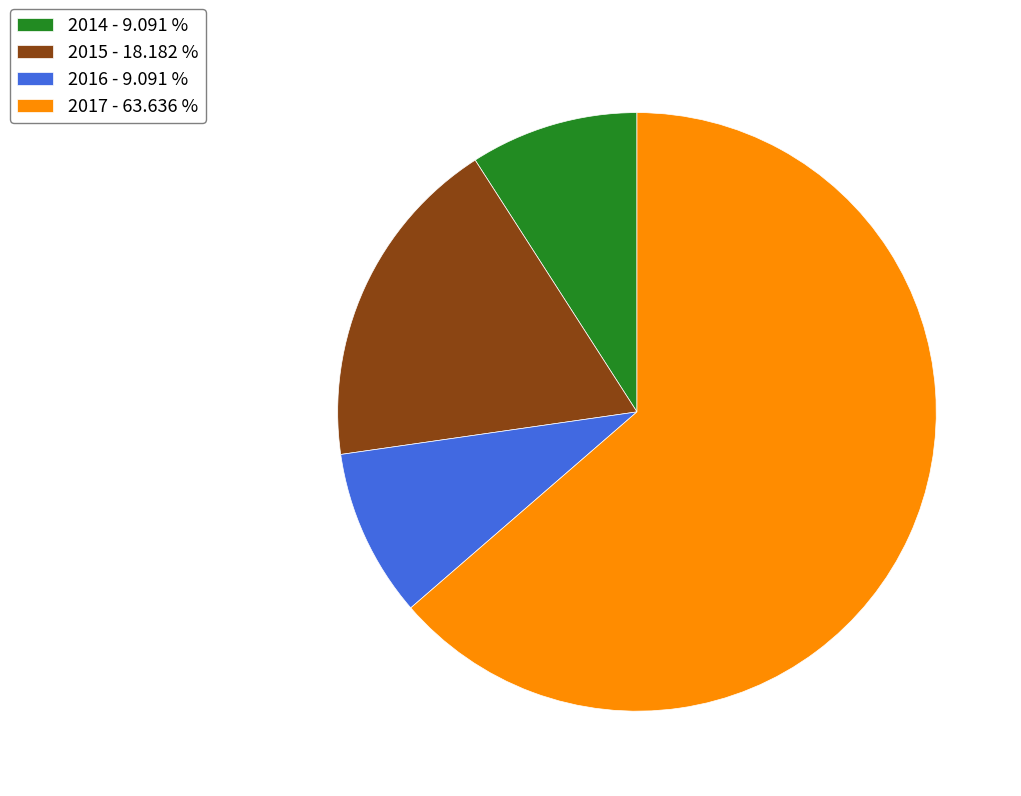

What is the largest slice in the pie chart?

2017 - 63.636 %